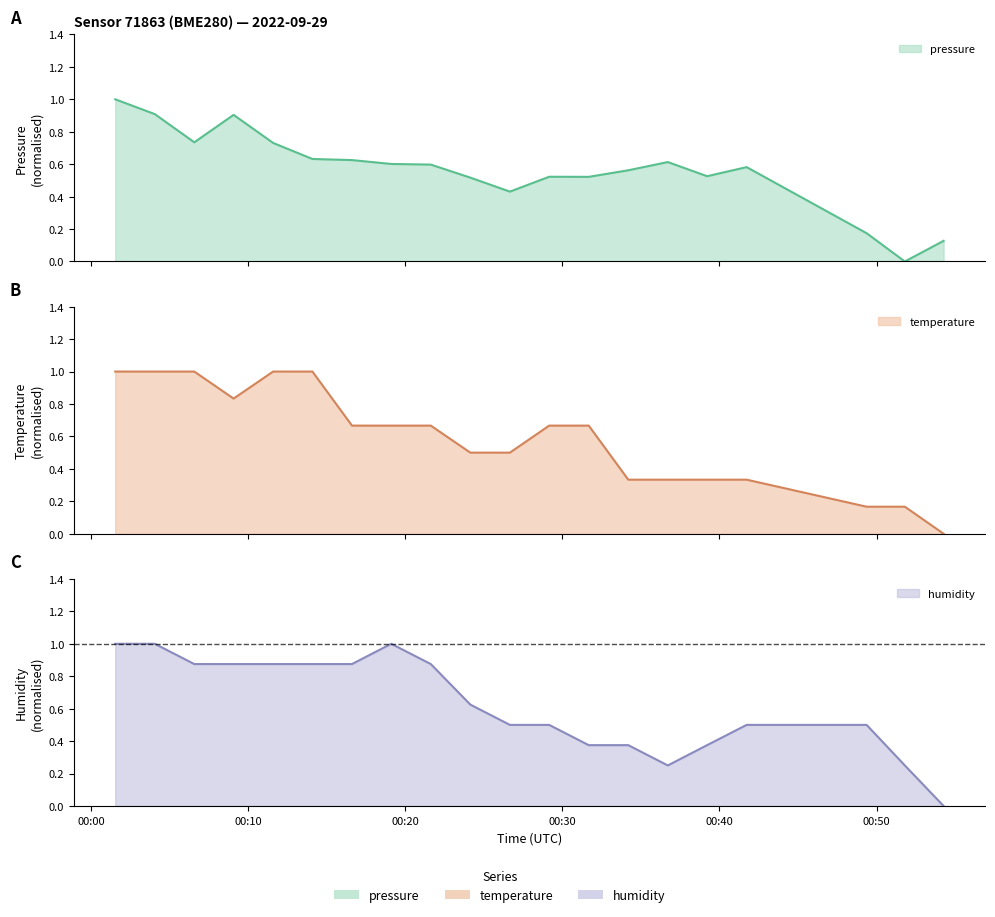

What is the maximum value for pressure?

1.0